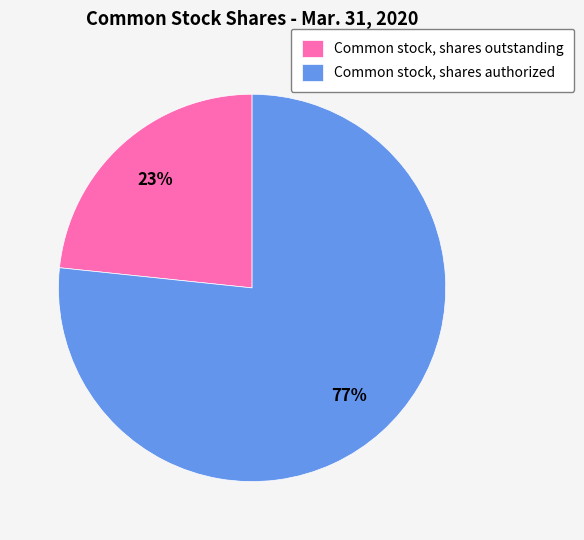

Which category has the smallest portion of the pie?

Common stock, shares outstanding